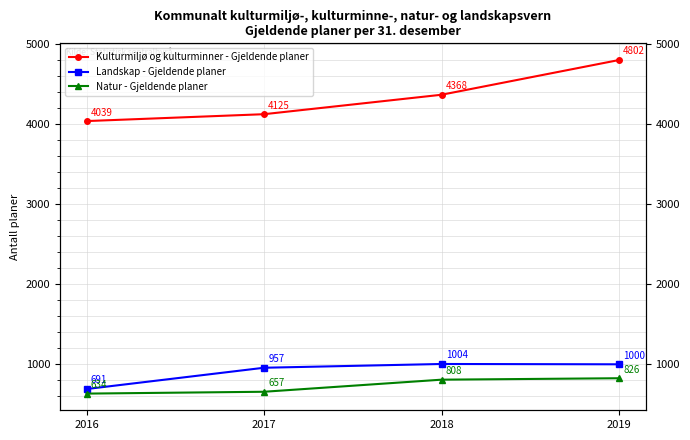

Which category has the highest value in the Landskap - Gjeldende planer series?

2018